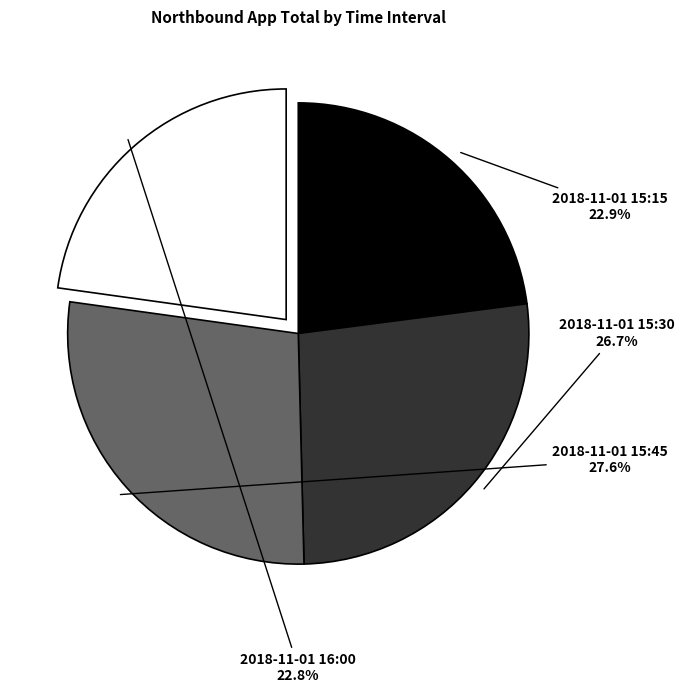

Count the number of slices in the pie.

4